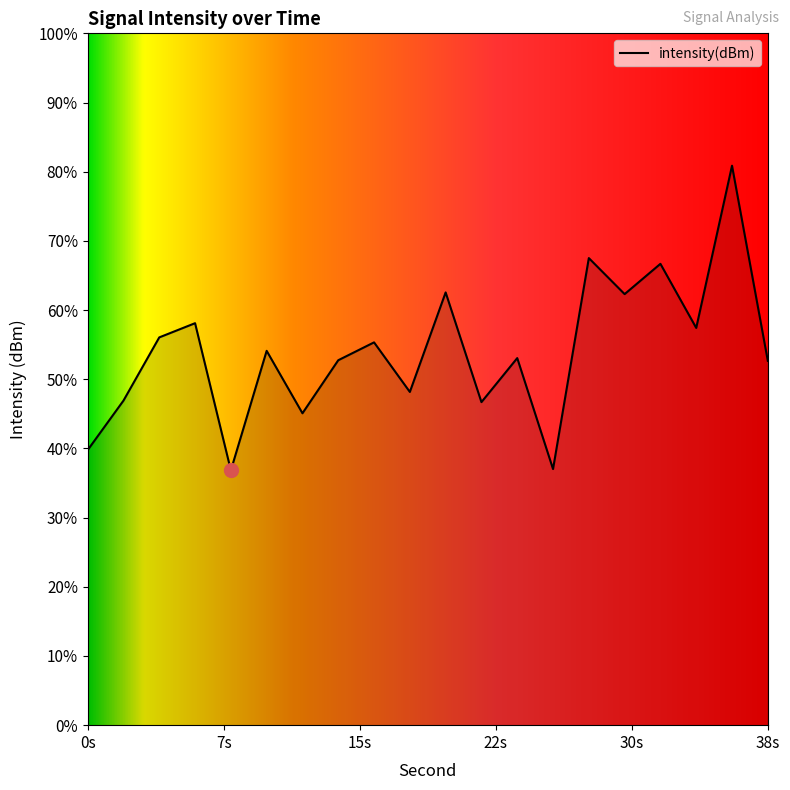

Where is the data nearest to the value -126?

20